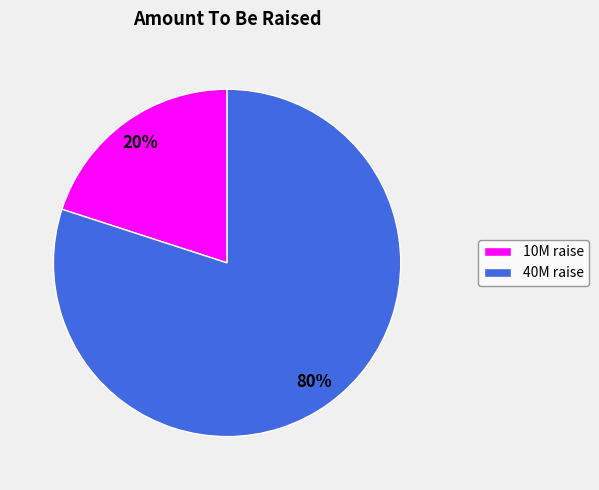

Approximately how many times larger is the value at 40M raise compared to 10M raise?

4.0